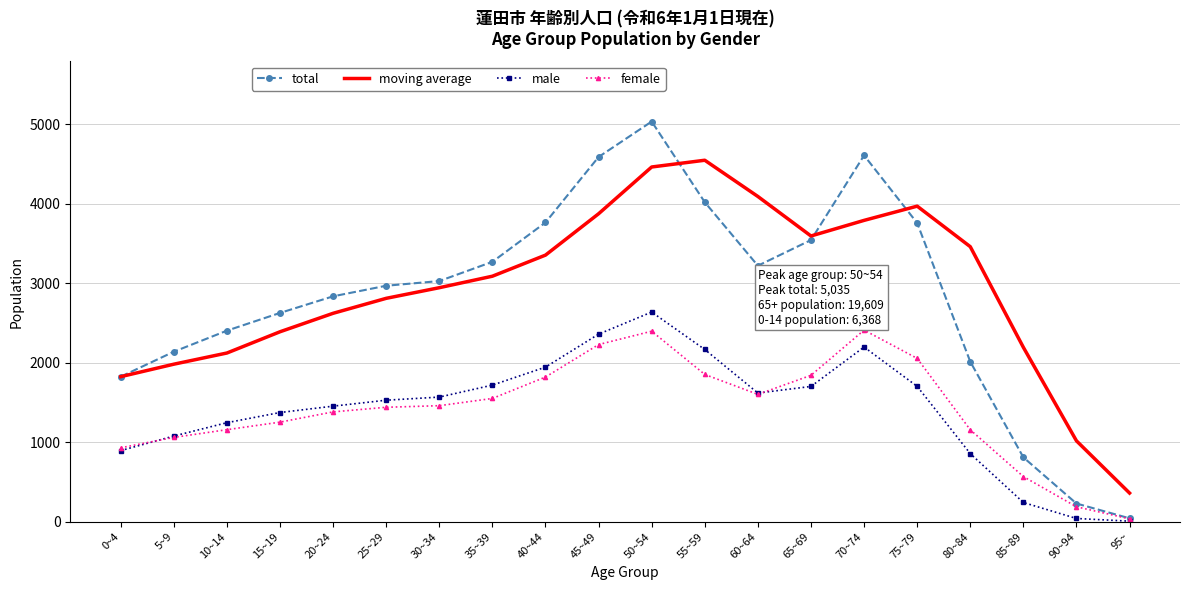

What is the greatest value displayed?

5035.0